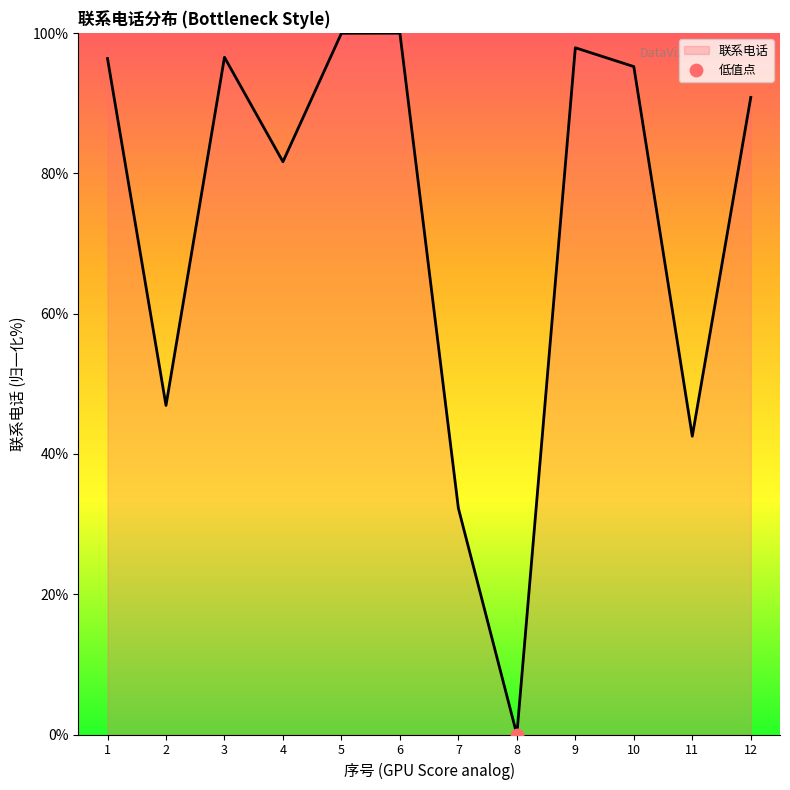

What is the change in value from 3 to 8?

-96.6